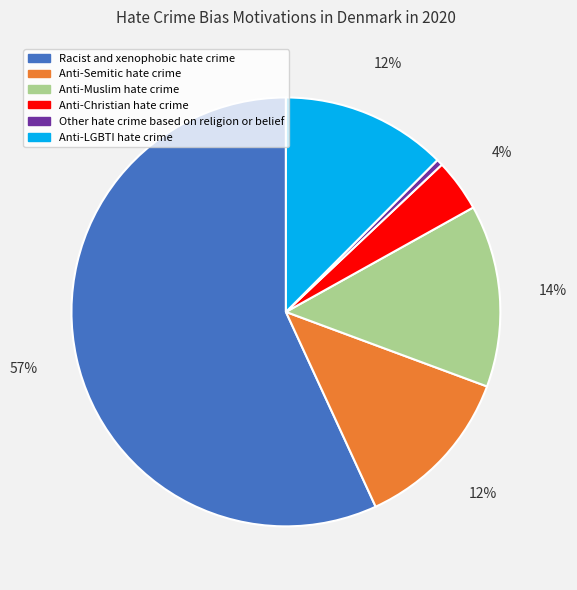

Which slice represents more than half of the pie?

Racist and xenophobic hate crime